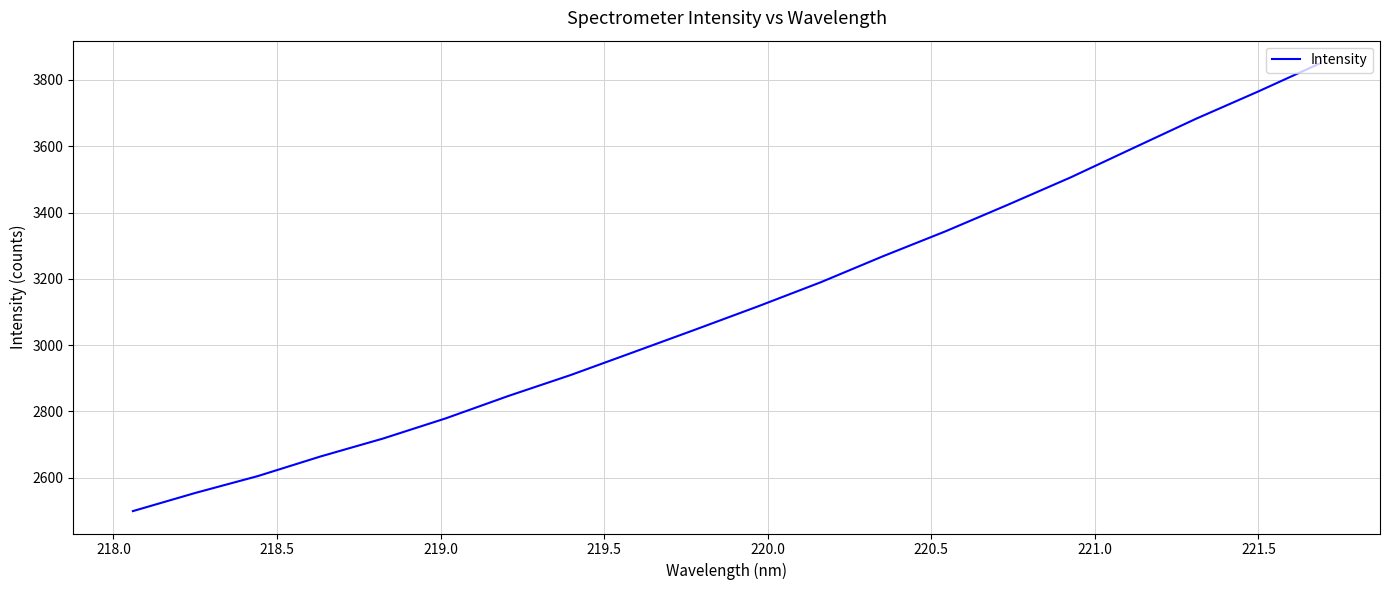

What is the maximum value shown in the chart?

3851.0